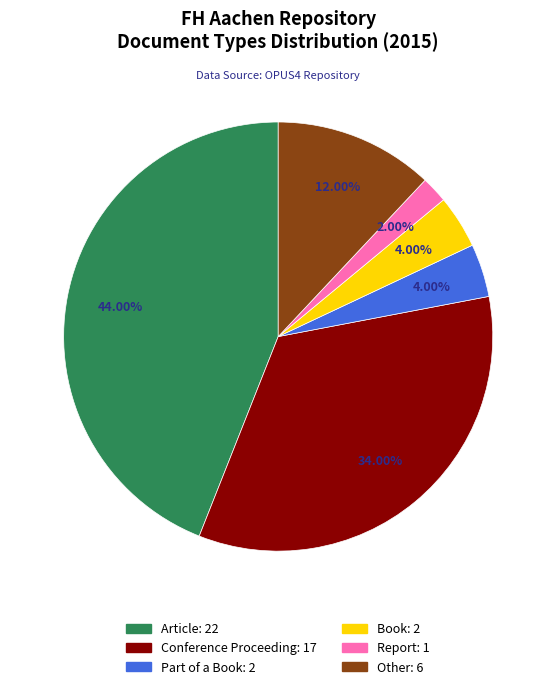

Do Article and Conference Proceeding together represent more than half of the pie?

Yes